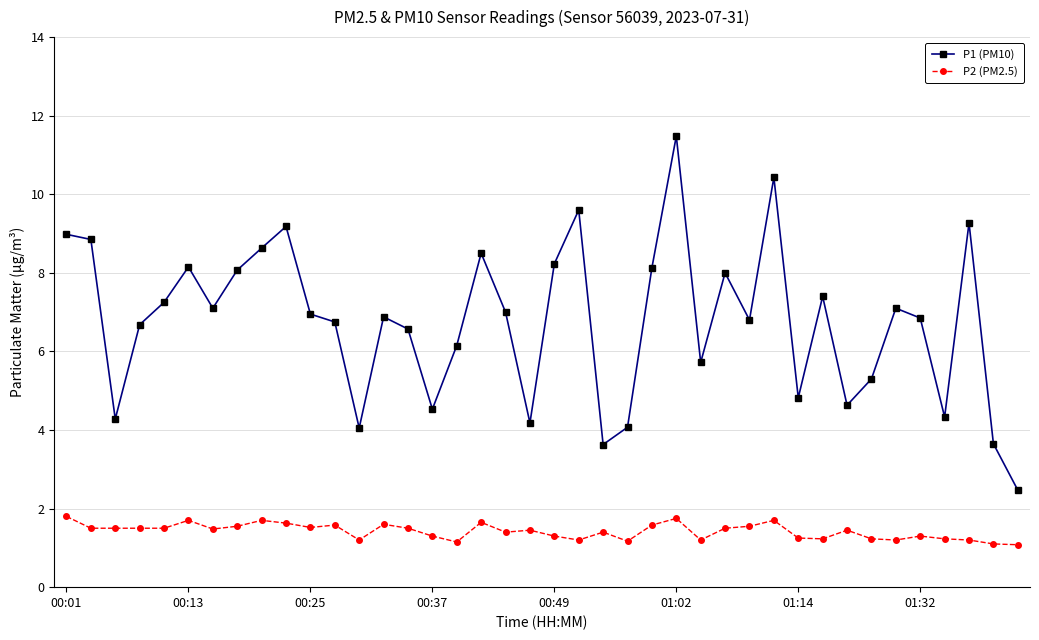

What is the average value of the P2 (PM2.5) series?

1.4